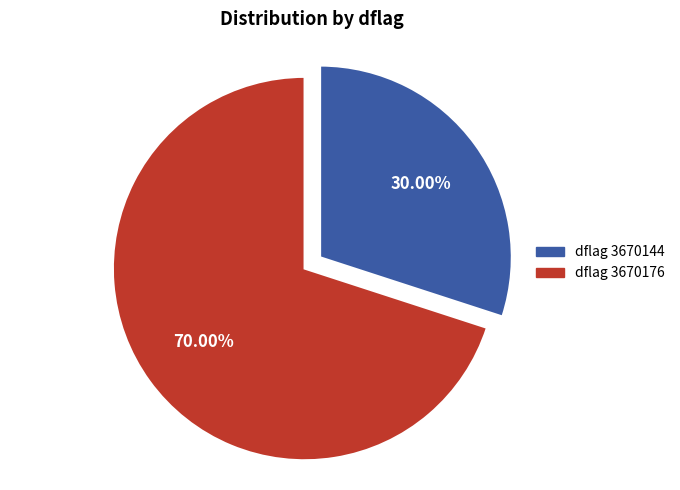

Is there a majority slice in this chart?

Yes